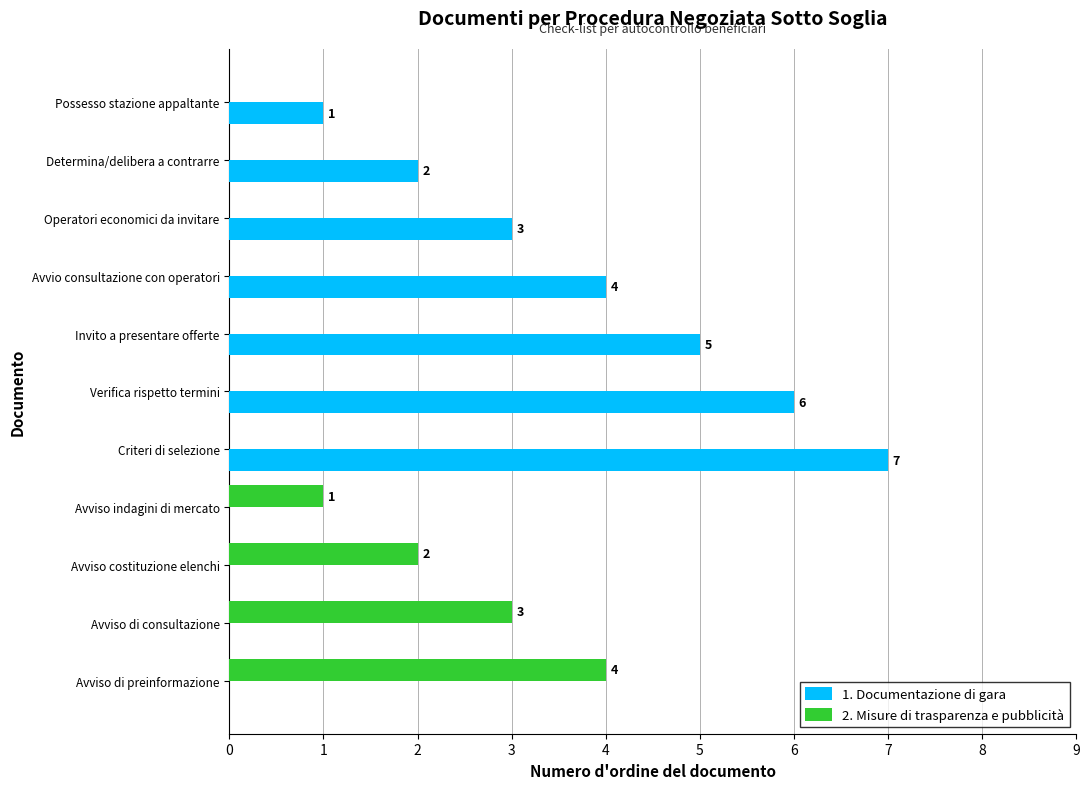

Is the value of 1. Documentazione di gara at Possesso stazione appaltante greater than the value of 2. Misure di trasparenza e pubblicità at Possesso stazione appaltante?

Yes